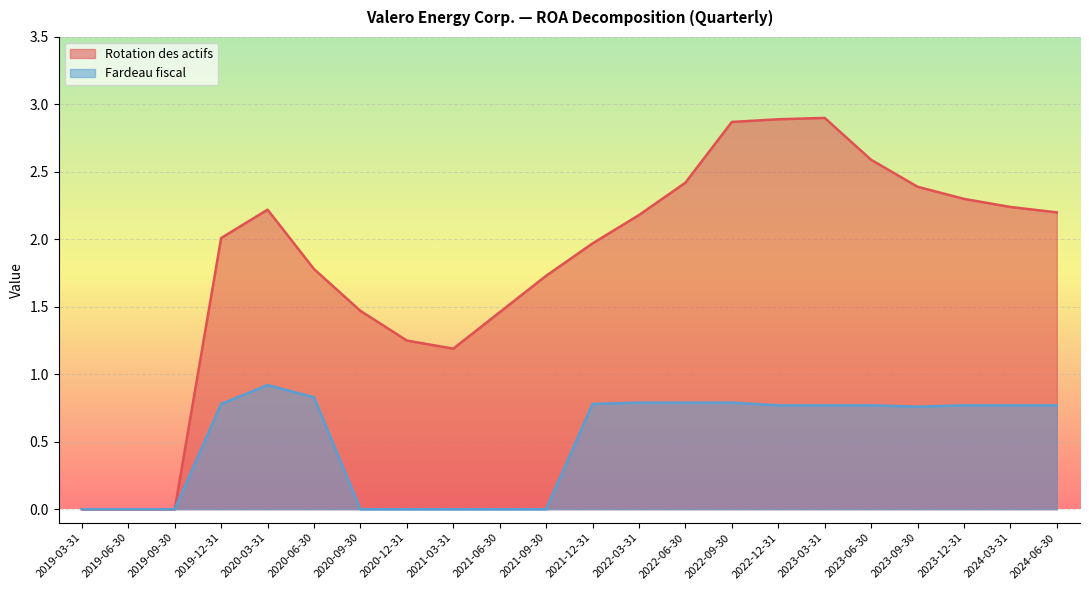

Rank the categories by Rotation des actifs value from lowest to highest.

2019-03-31, 2019-06-30, 2019-09-30, 2021-03-31, 2020-12-31, 2021-06-30, 2020-09-30, 2021-09-30, 2020-06-30, 2021-12-31, 2019-12-31, 2022-03-31, 2024-06-30, 2020-03-31, 2024-03-31, 2023-12-31, 2023-09-30, 2022-06-30, 2023-06-30, 2022-09-30, 2022-12-31, 2023-03-31